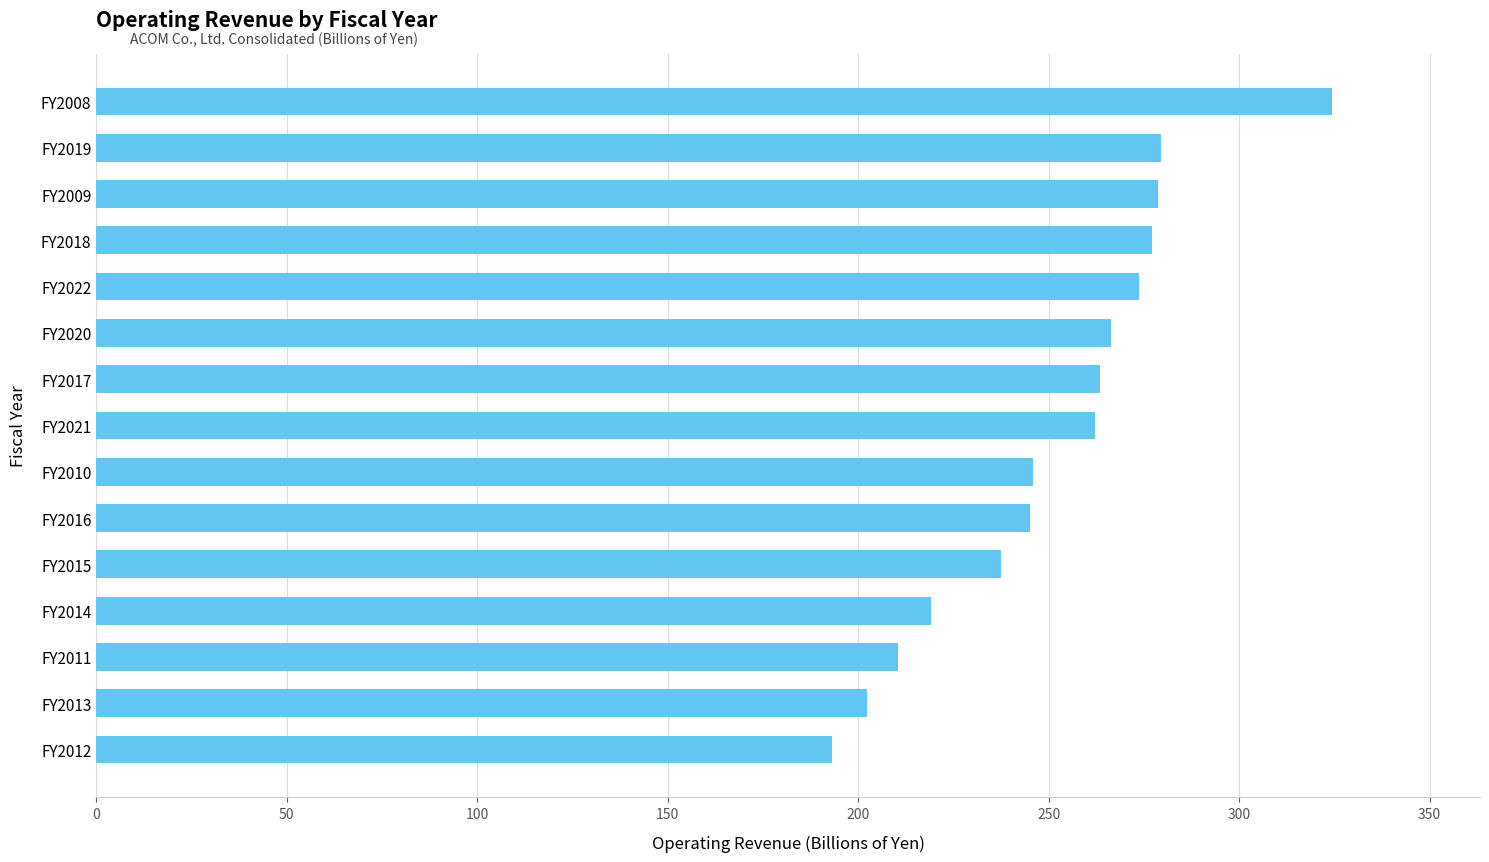

Count the number of categories in the chart.

15